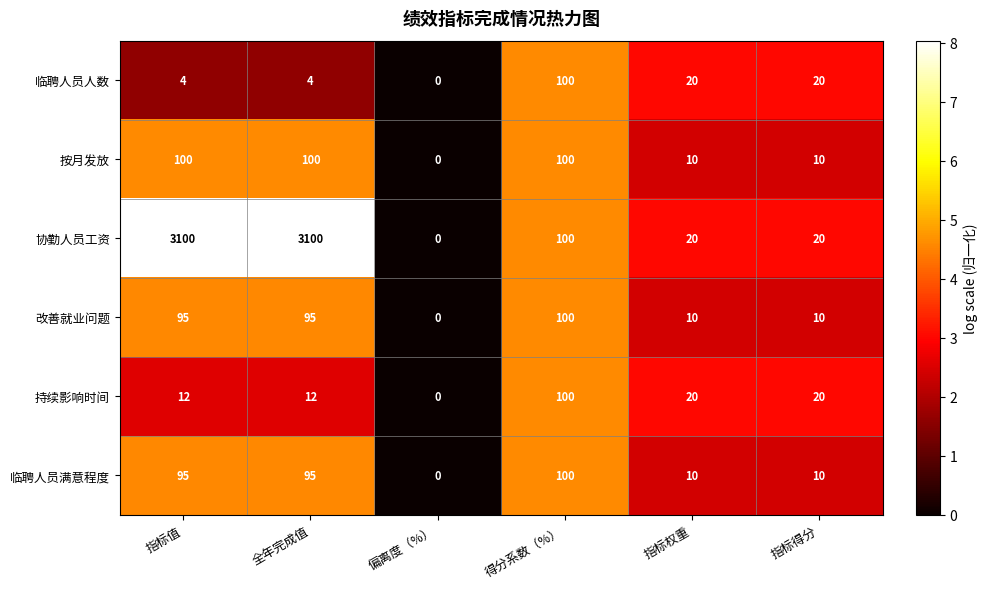

What is the sum of all 临聘人员人数 values?

148